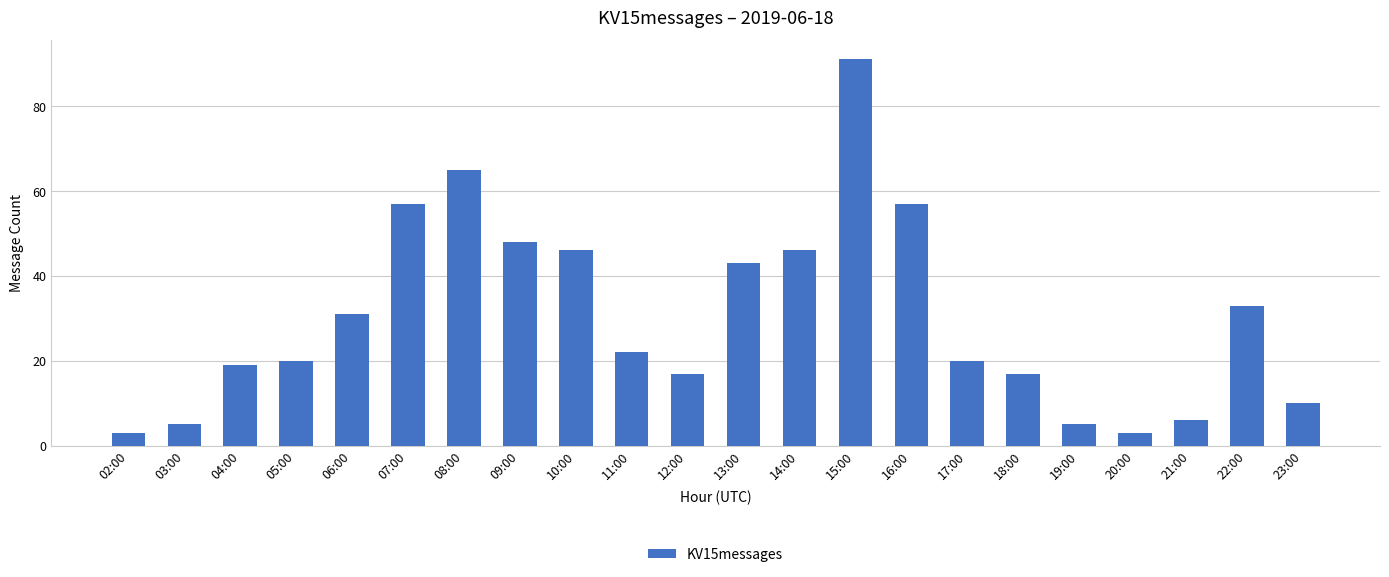

How many series are shown in this chart?

1